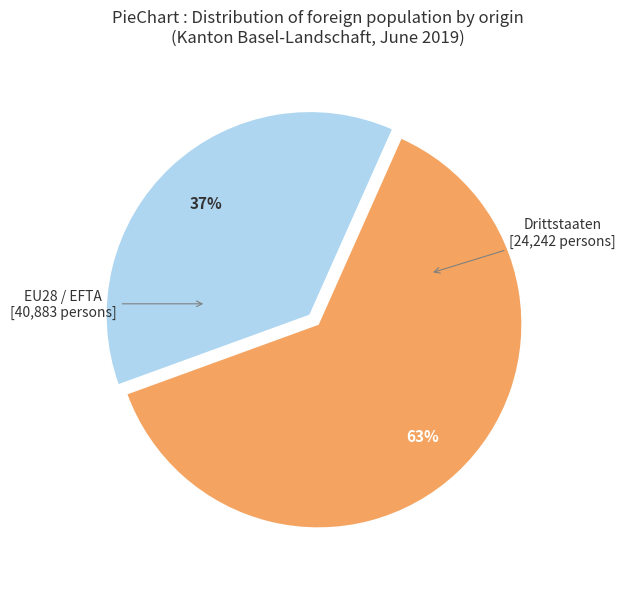

To the nearest percent, what percentage of the pie is EU28 / EFTA?

63%